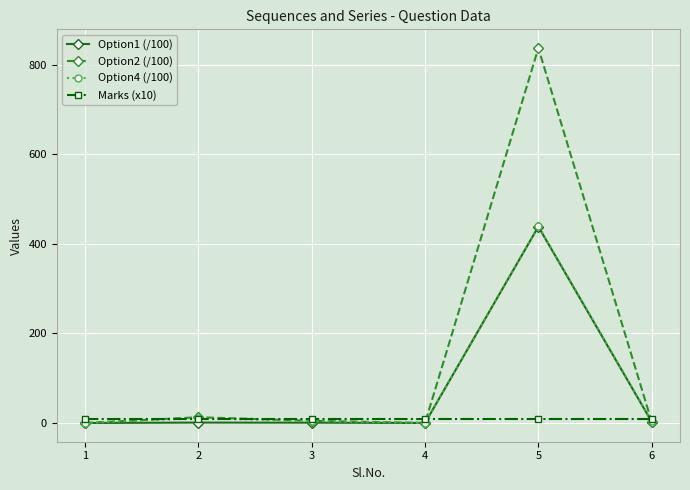

What is the value of the Option1 (/100) point at the 5th from the left?

438.8